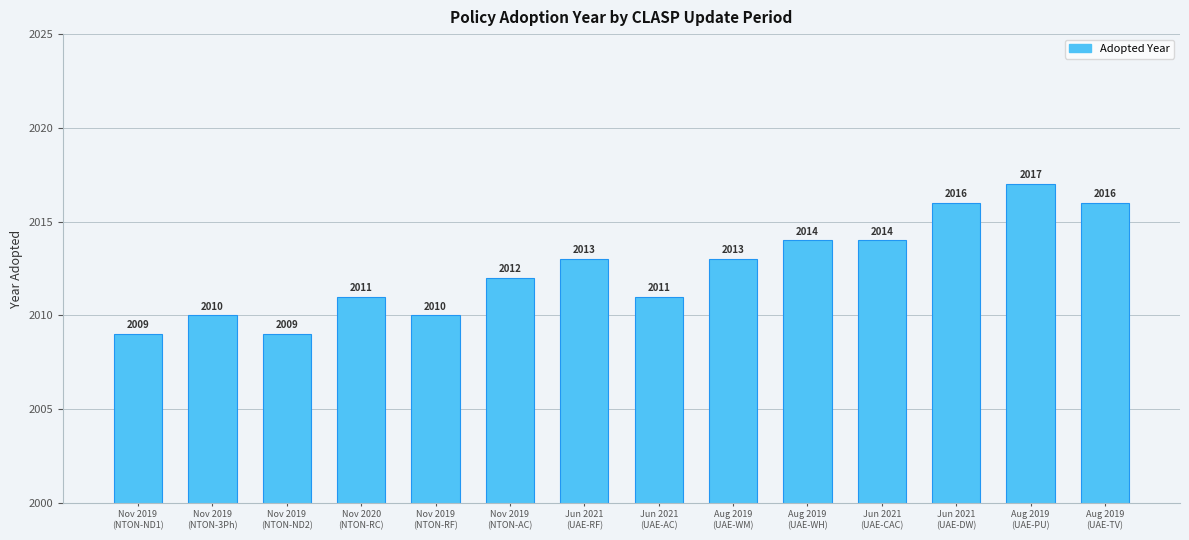

Reading left to right, extract all data points from this chart.

2009	2010	2009	2011	2010	2012	2013	2011	2013	2014	2014	2016	2017	2016